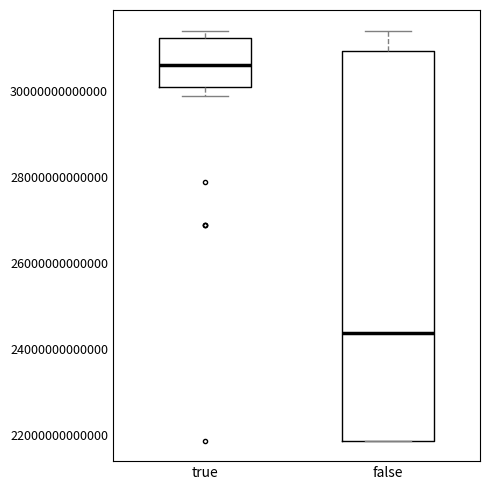

Which box's median line is the lowest?

false